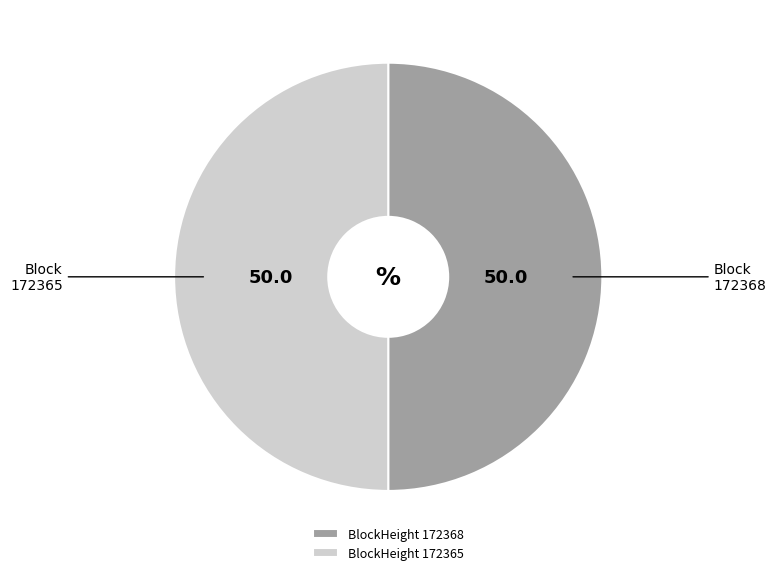

Approximately how many times larger is the value at BlockHeight 172365 compared to BlockHeight 172368?

1.0